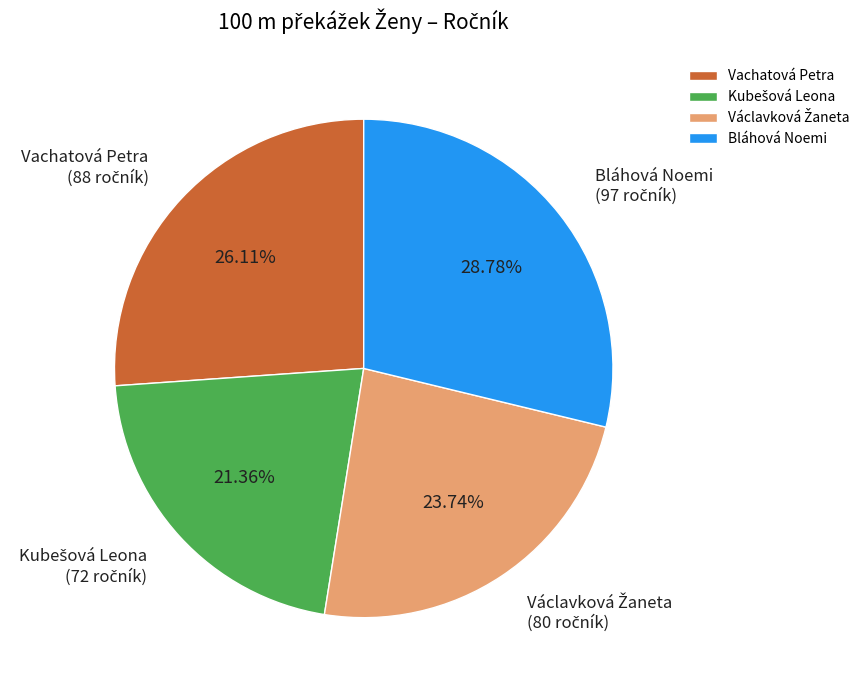

Is there any slice that represents more than half of the pie?

No